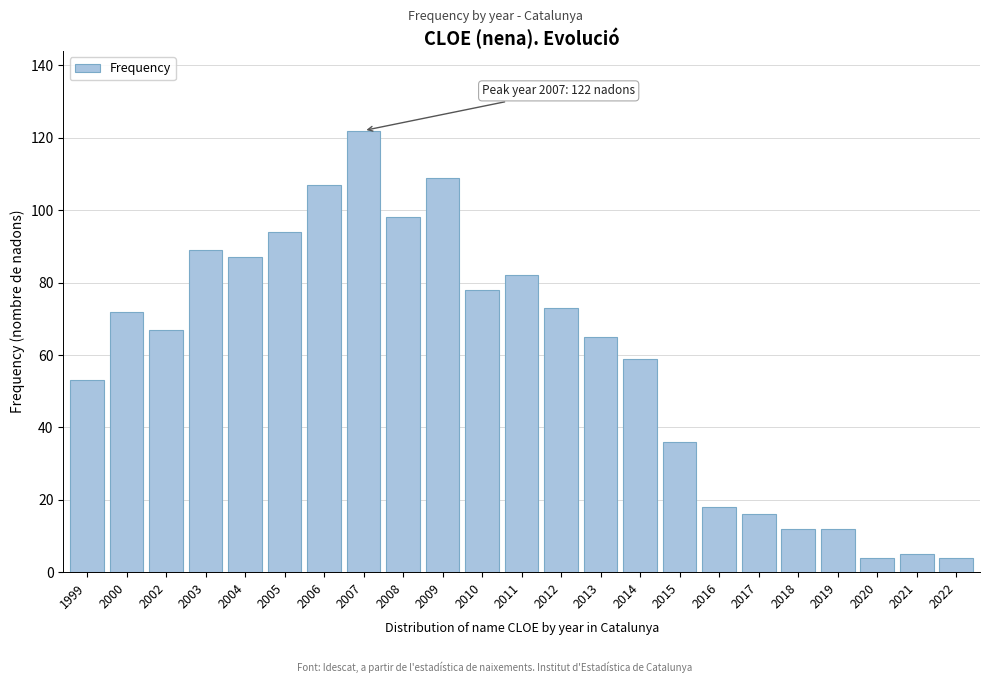

Reading right to left, extract all data points from this chart.

2022=4	2021=5	2020=4	2019=12	2018=12	2017=16	2016=18	2015=36	2014=59	2013=65	2012=73	2011=82	2010=78	2009=109	2008=98	2007=122	2006=107	2005=94	2004=87	2003=89	2002=67	2000=72	1999=53